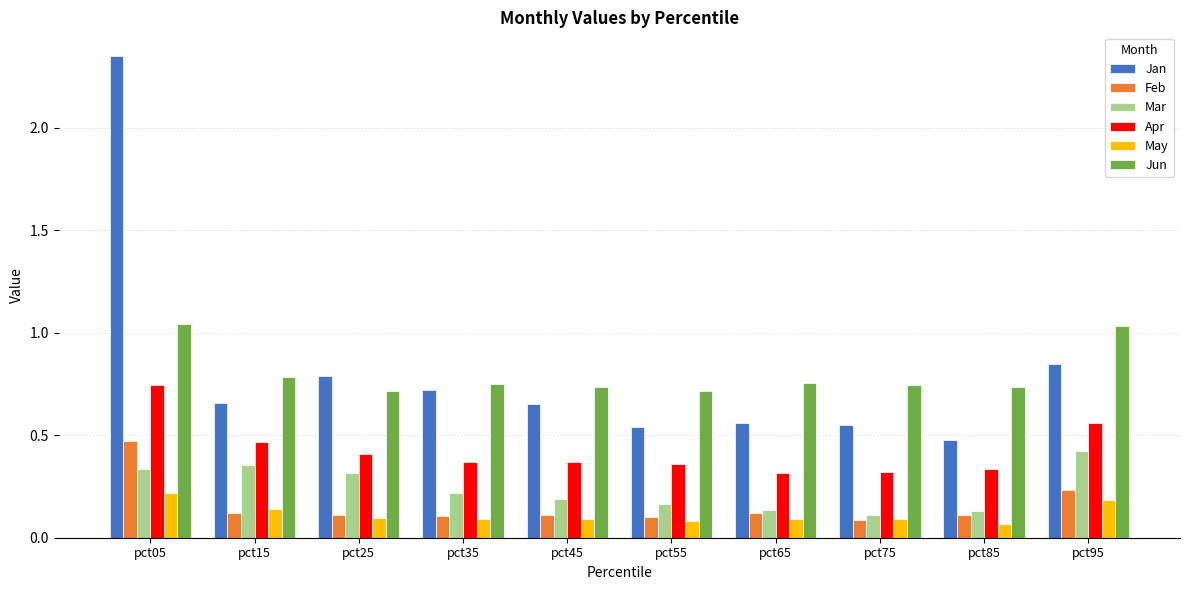

How many bars are there in total?

60